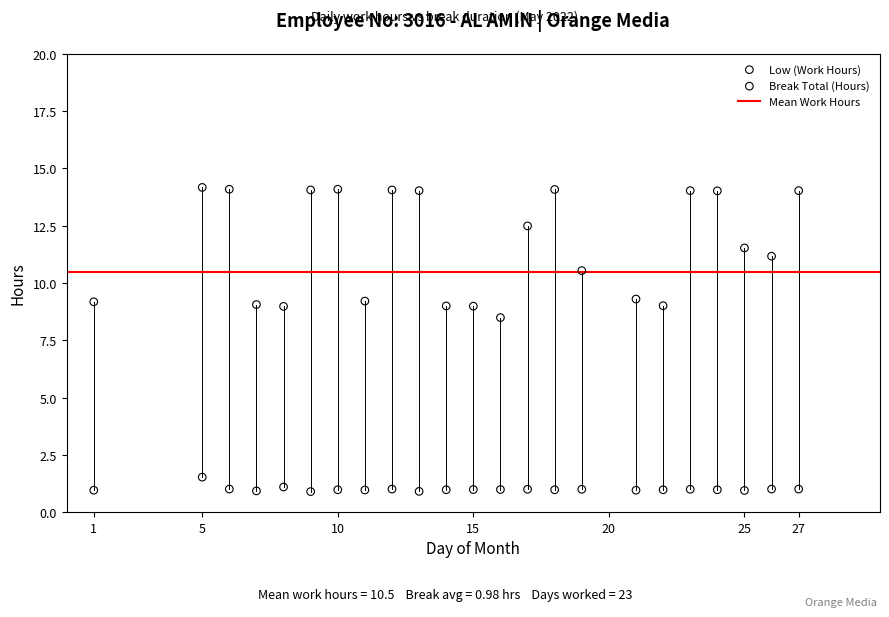

Across all data points, what is the range of Y values (max minus min)?

13.3